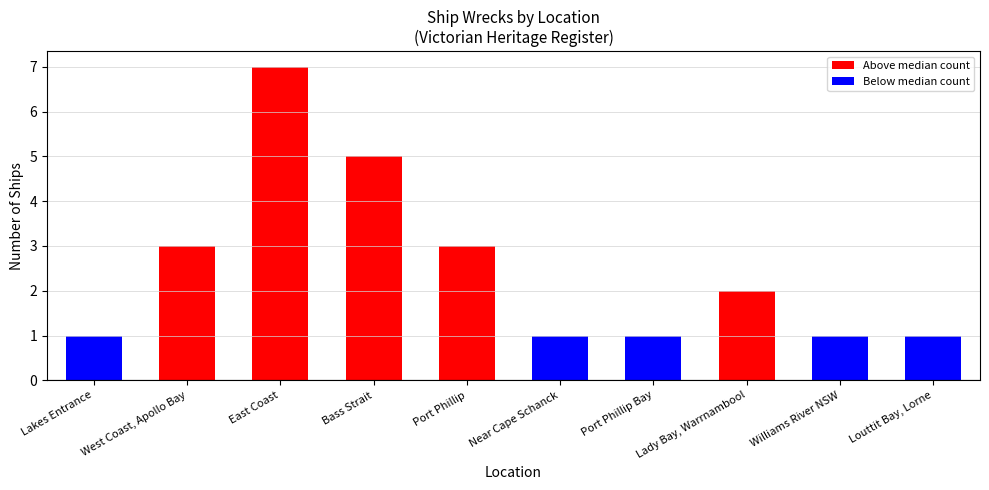

Count the number of data series in this chart.

1